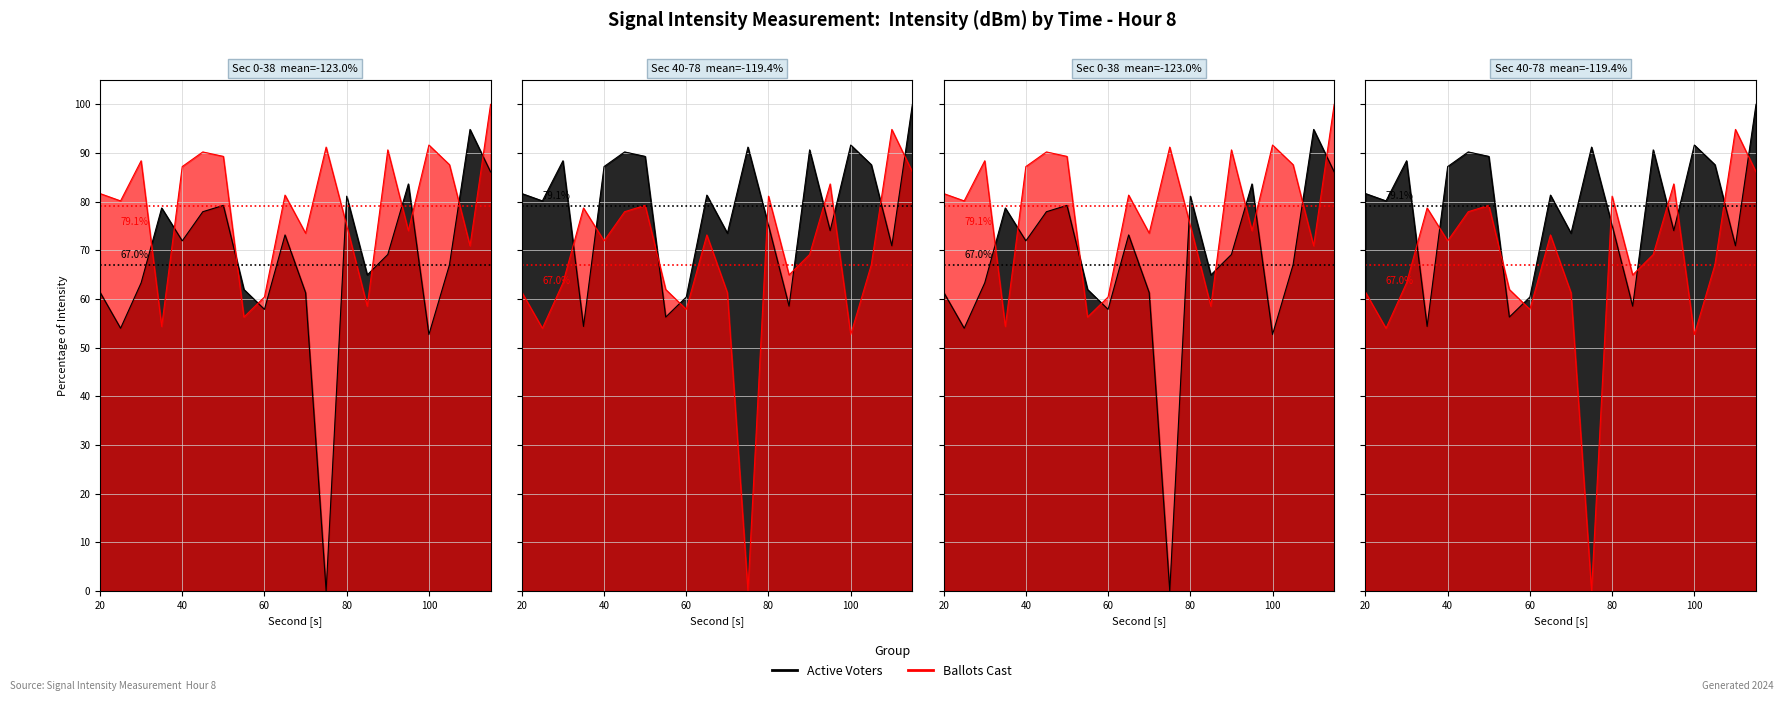

Reading left to right, extract all data points from this chart.

Active Voters (intensity): 61.4	54.0	63.3	78.7	71.9	77.9	79.2	62.0	57.9	73.2	61.3	0.0	81.1	64.9	69.1	83.6	52.7	67.0	94.8	86.1
Ballots Cast (intensity): 81.7	80.2	88.4	54.4	87.2	90.2	89.3	56.3	60.4	81.4	73.5	91.2	75.1	58.5	90.6	74.0	91.6	87.6	70.9	100.0